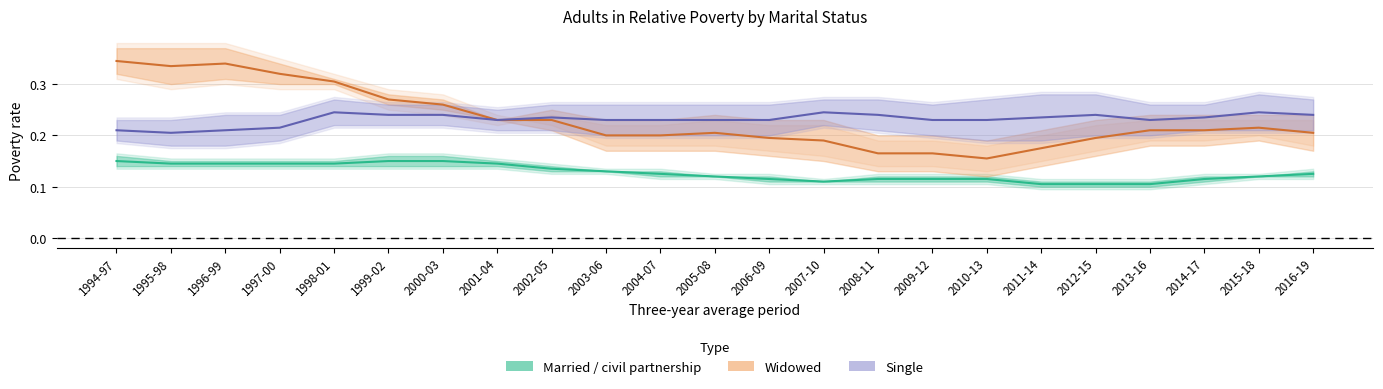

True or false: Widowed and Married / civil partnership cross at least once.

False